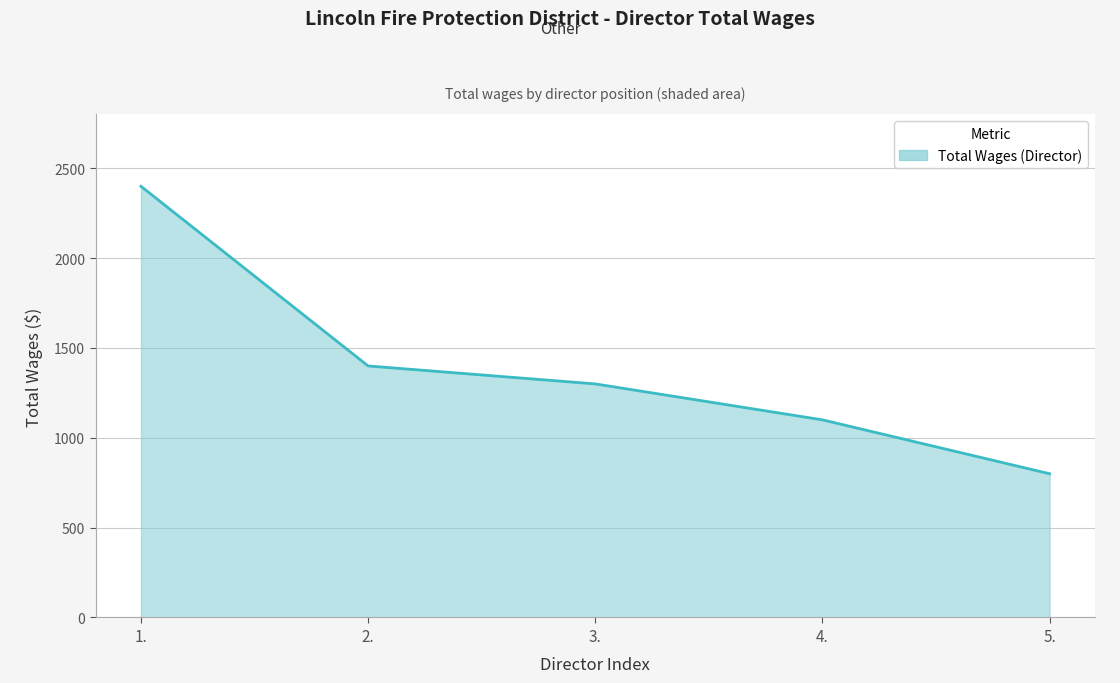

Reading left to right, list all the values displayed in this chart.

1.=2400	2.=1400	3.=1300	4.=1100	5.=800